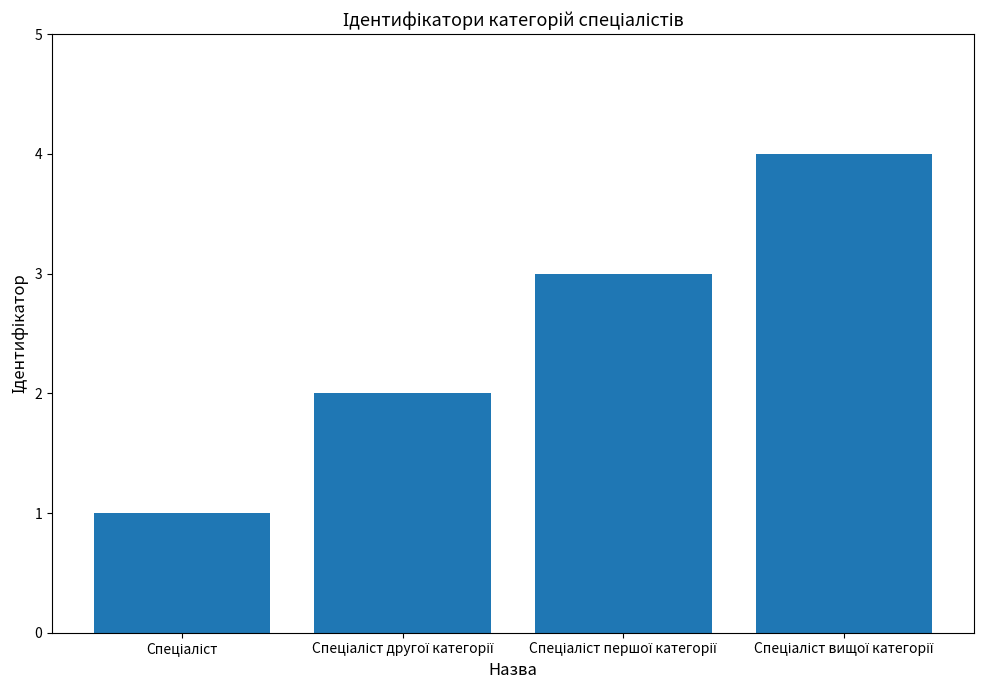

What is the difference between the maximum and minimum values?

3